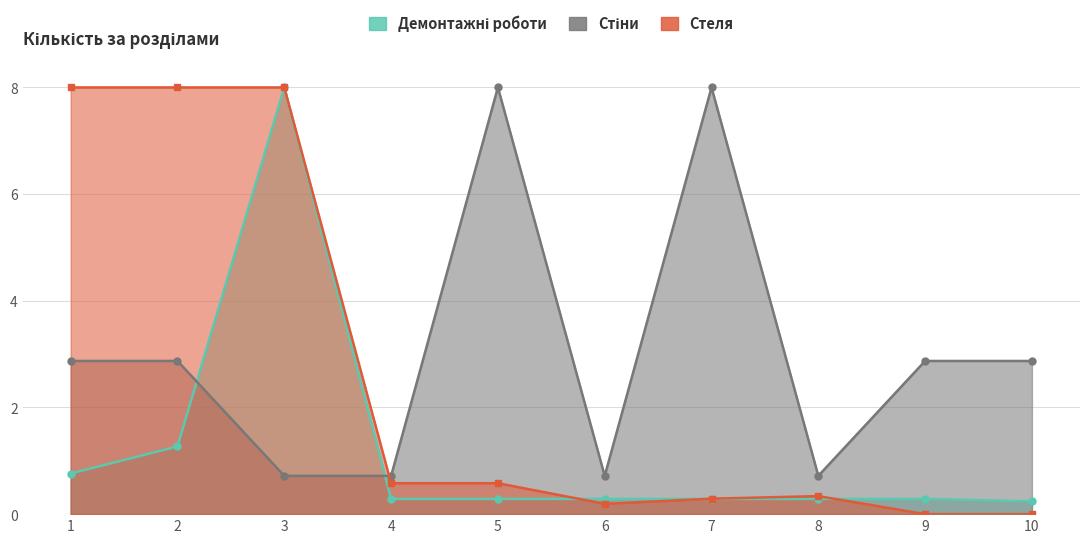

What is the greatest value displayed?

8.0